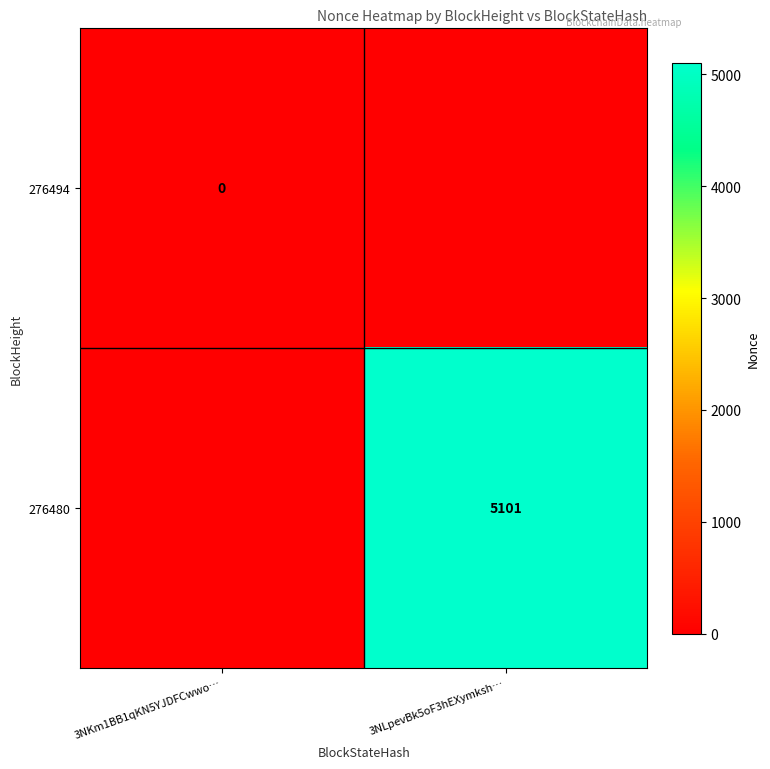

The value of 276480 at 3NLpevBk5oF3hEXymksh… is 3365. True or false?

False